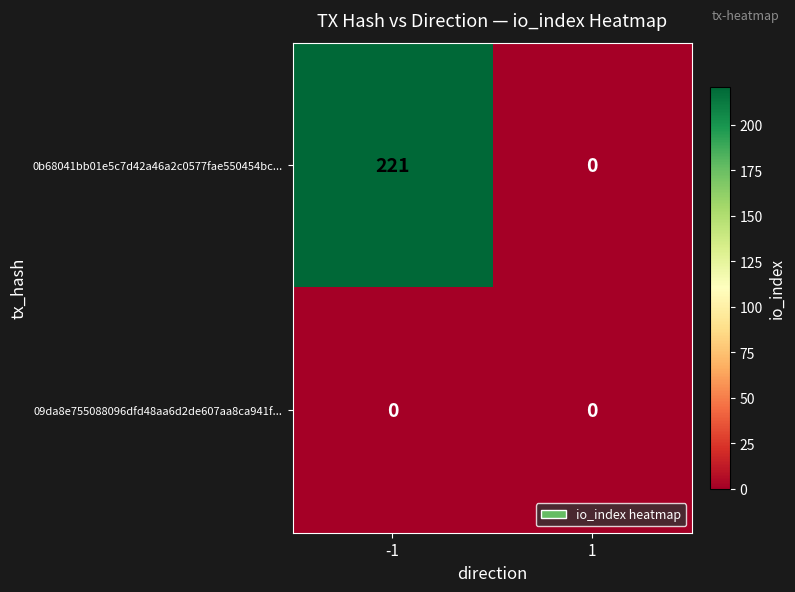

What is the difference between the 0b68041bb01e5c7d42a46a2c0577fae550454bc... values at 1 and -1?

221